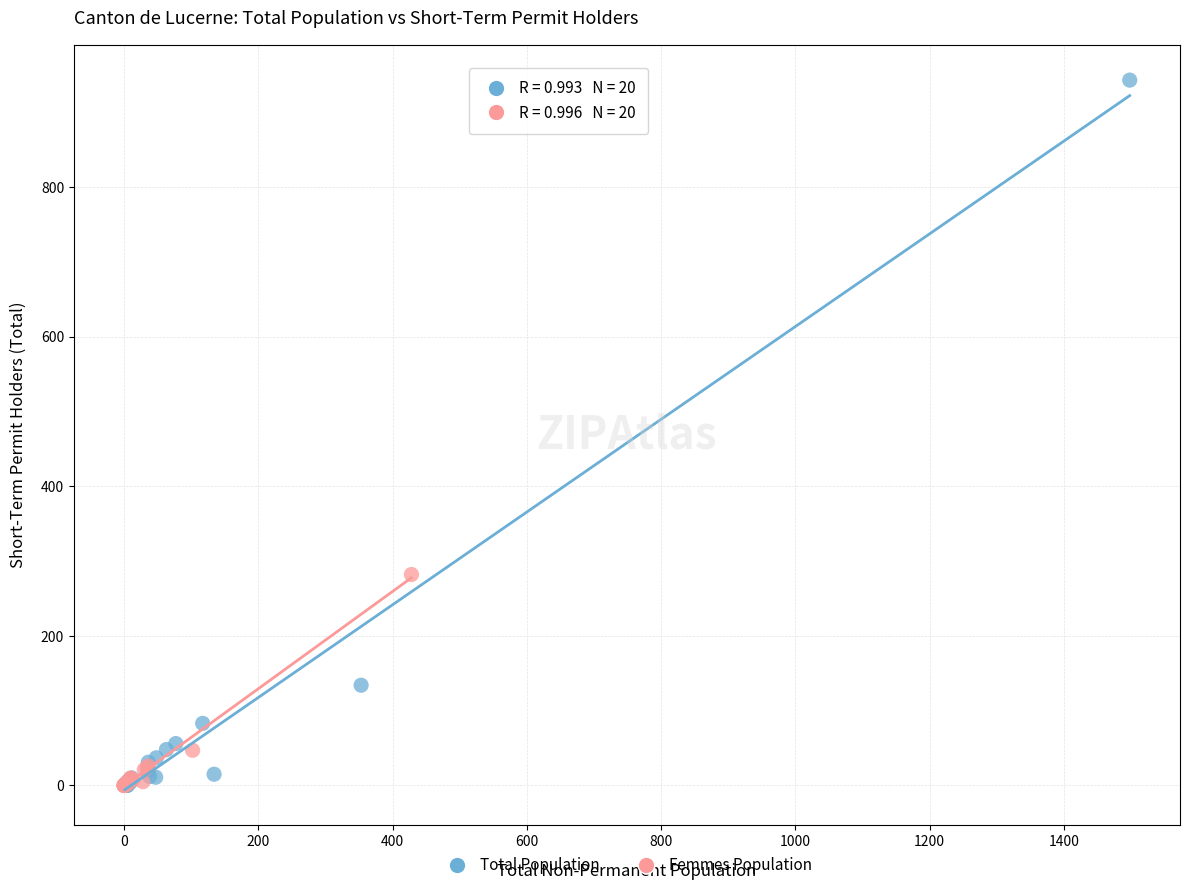

Which series contains the highest Y value?

Total Population